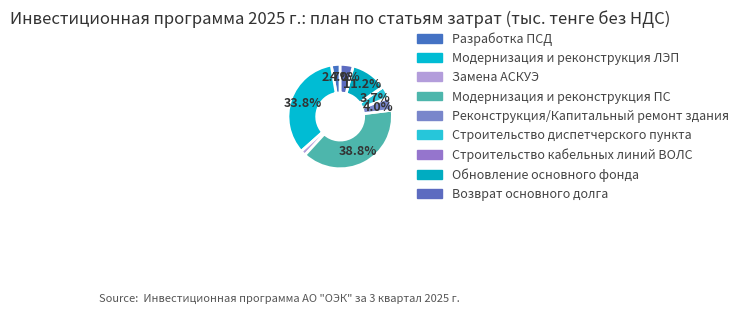

To the nearest percent, what is the difference between the Обновление основного фонда and Модернизация и реконструкция ПС slice percentages?

28%